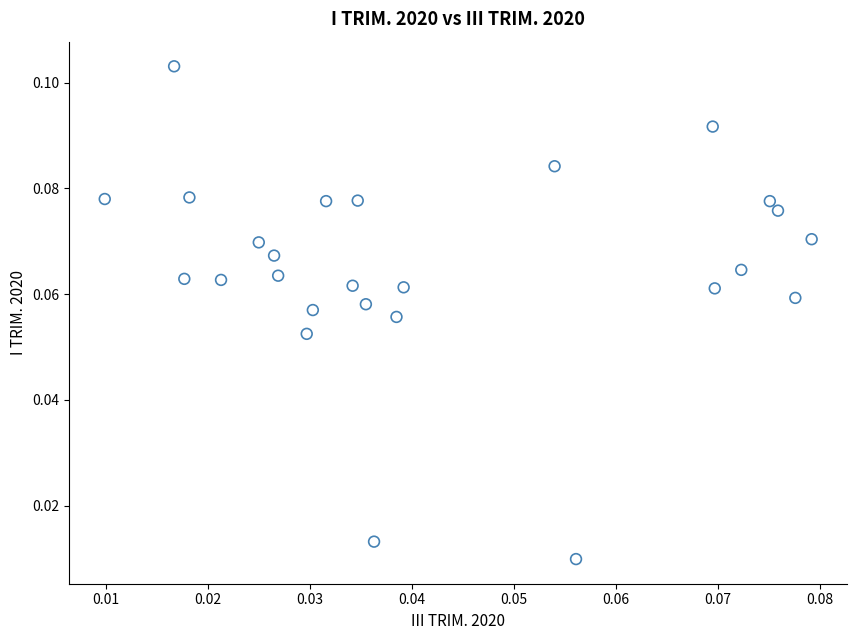

How many points are shown in the scatter plot?

26